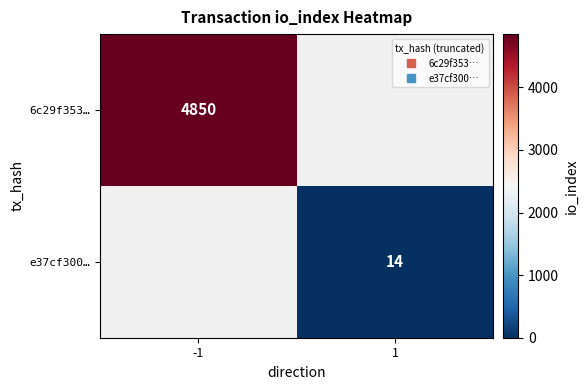

Rank the categories by 6c29f353… value from lowest to highest.

-1, 1